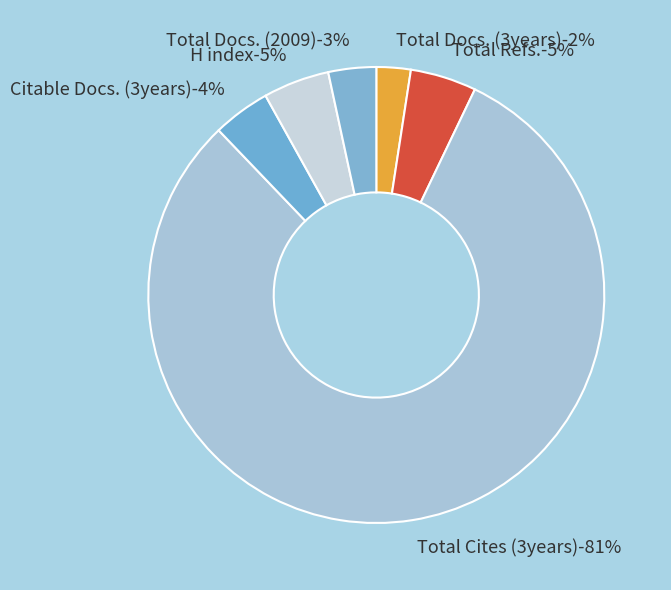

Which has a higher value, Total Docs. (2009) or Total Refs.?

Total Refs.